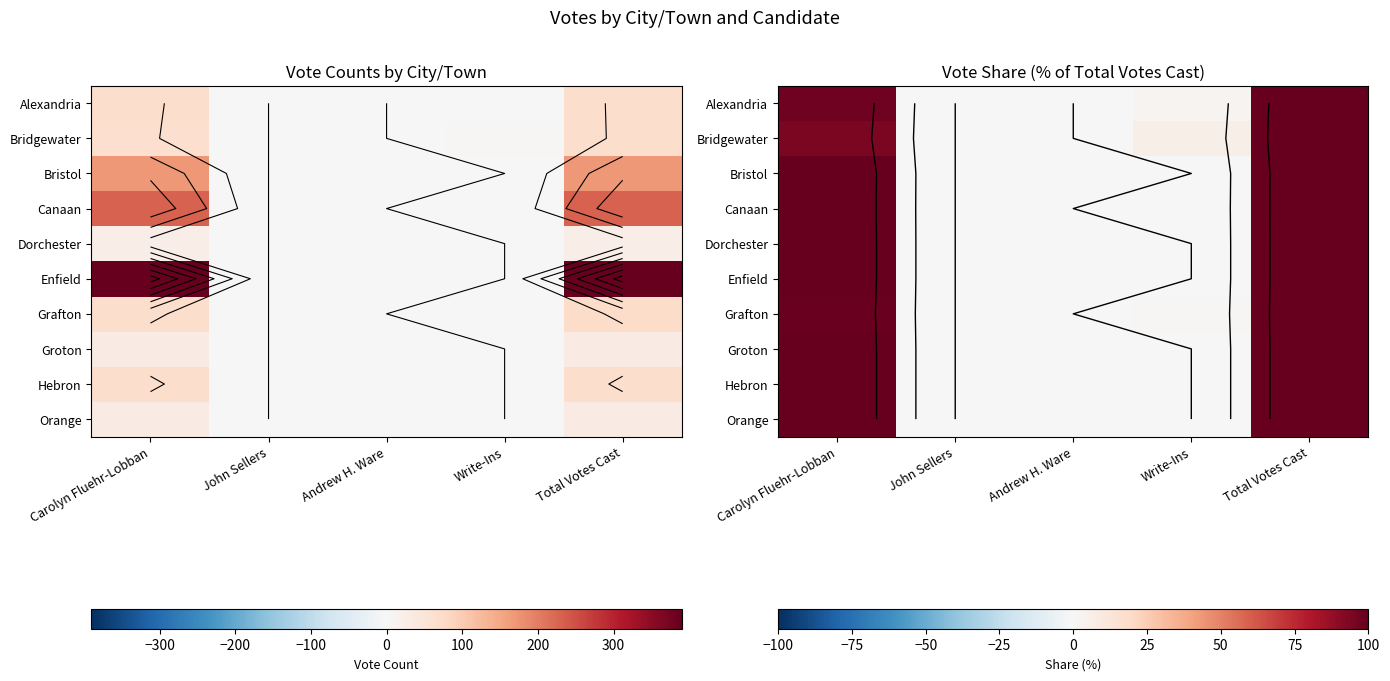

The value of Alexandria at Andrew H. Ware is 0.0. True or false?

True